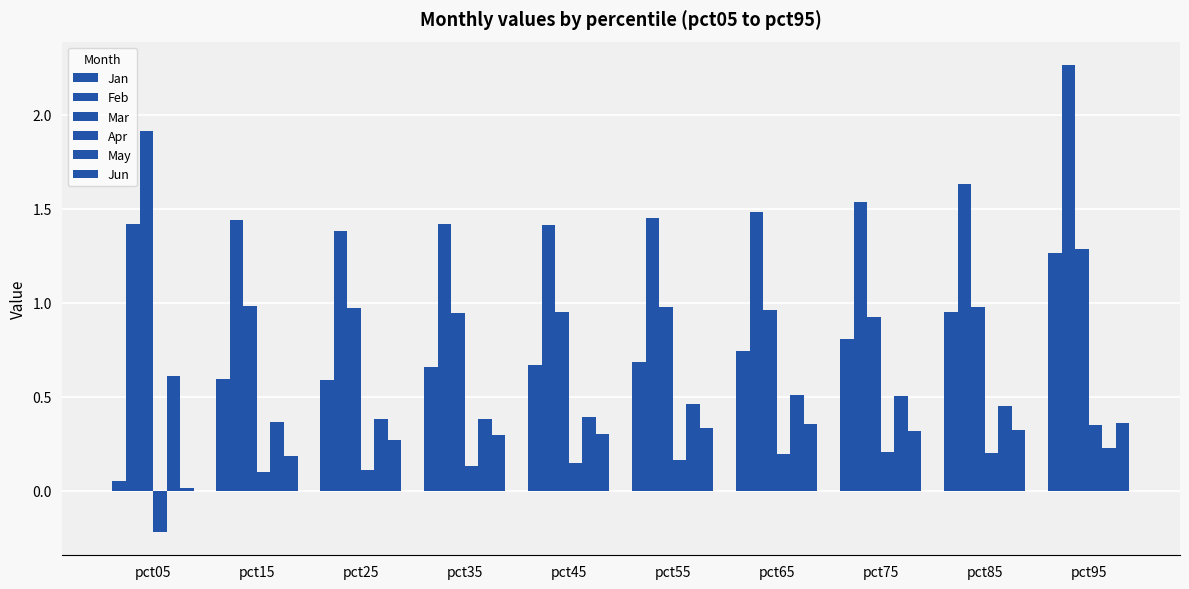

Which series changed the most between pct05 and pct25?

Mar